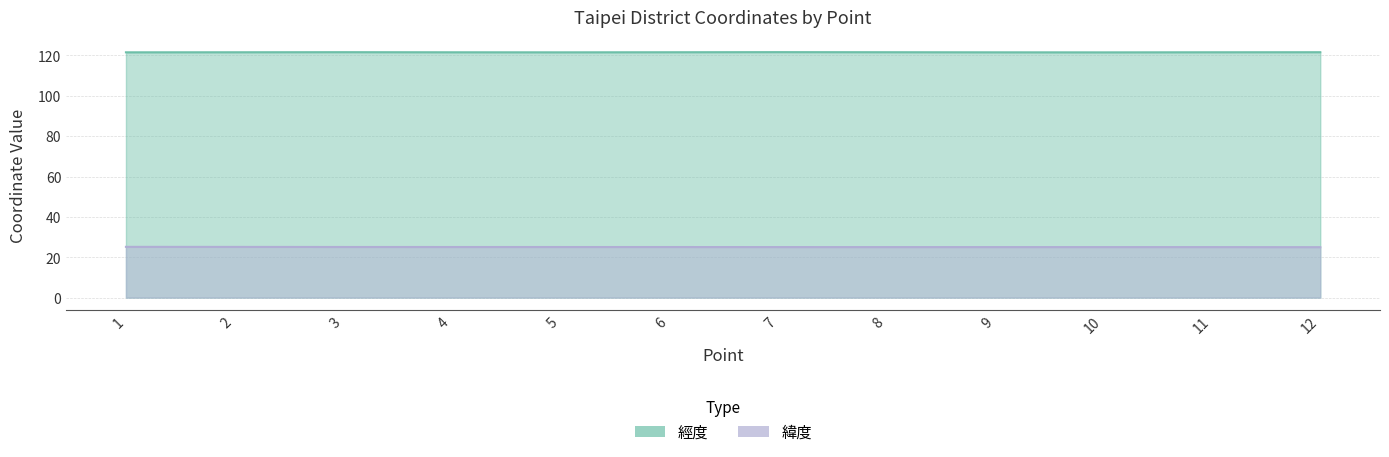

At how many categories does at least one series exceed 25?

12